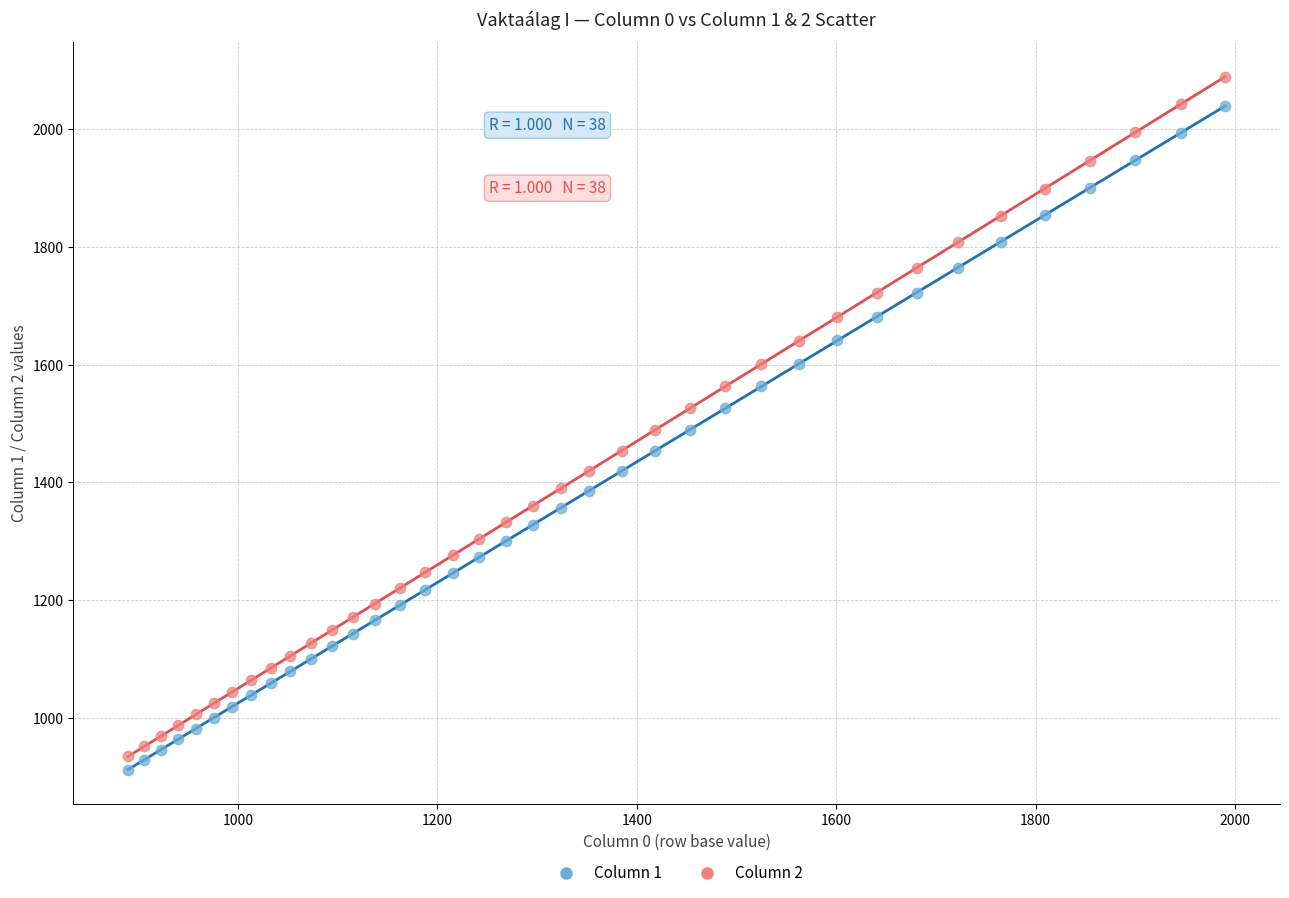

Which series has the widest spread of Y values?

Column 2